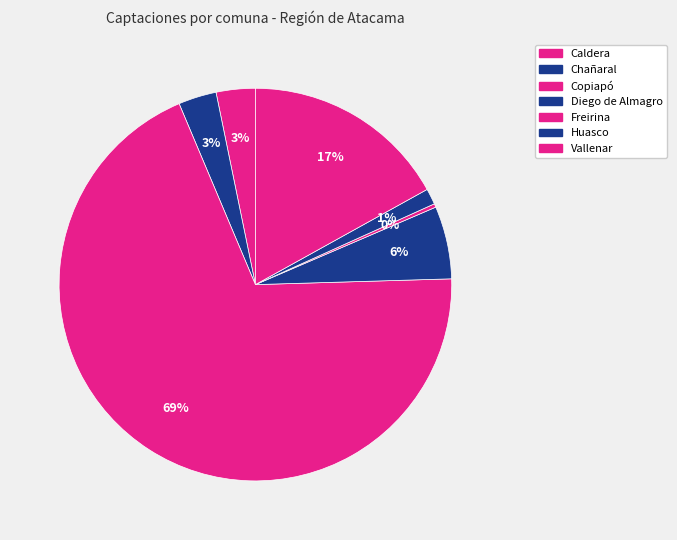

How many slices are in this pie chart?

7